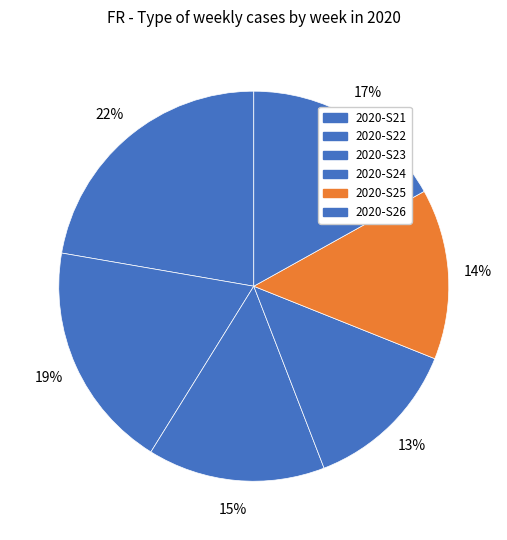

To the nearest percent, what portion does 2020-S24 represent?

13%